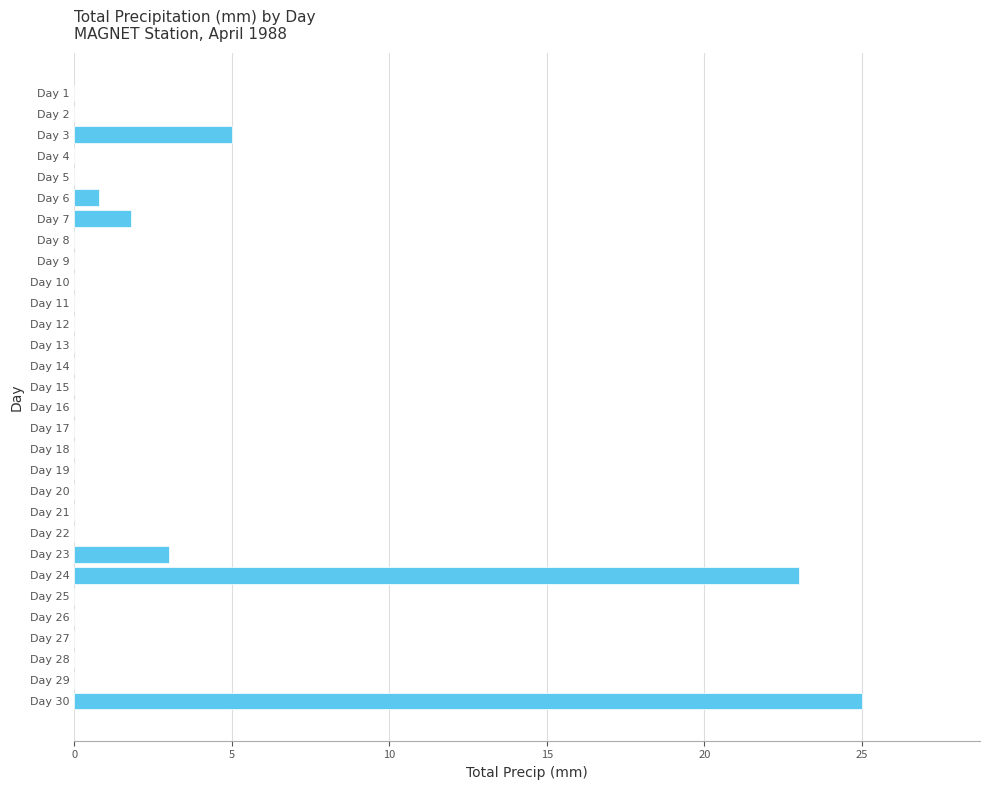

What is the sum of all values?

58.6